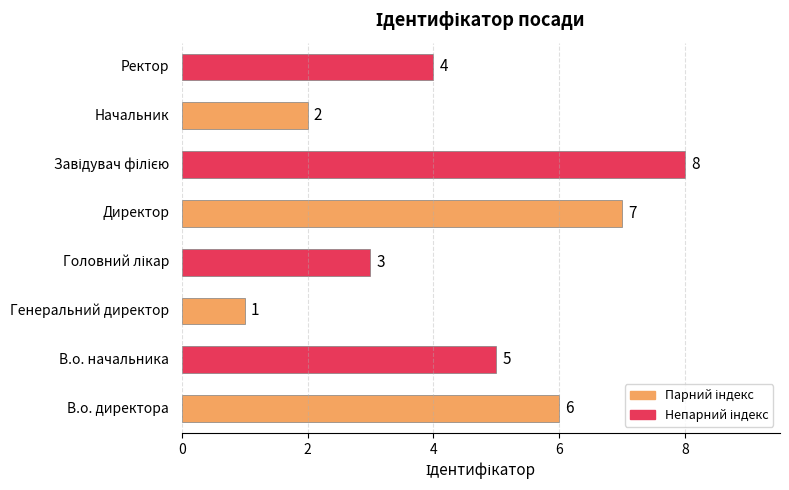

Are the bars grouped side by side (vs. stacked)?

No